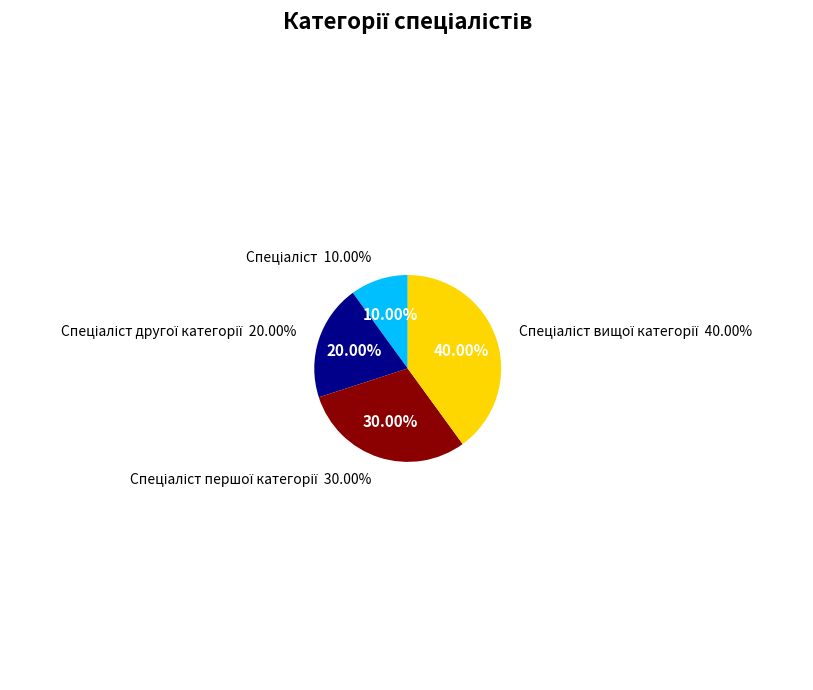

Is there any slice that represents more than half of the pie?

No